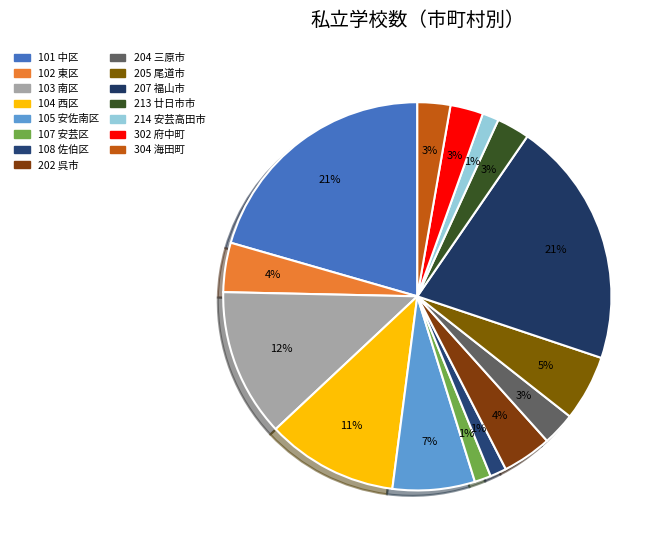

Does 108 佐伯区 account for over 50% of the chart?

No